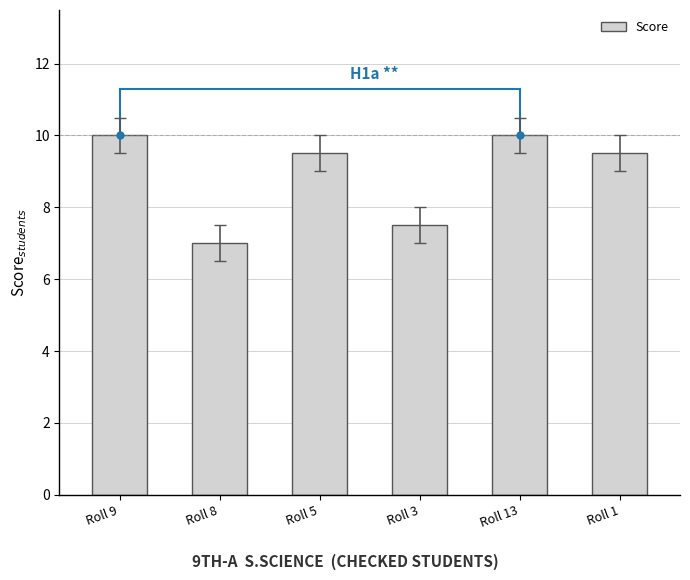

Approximately how many times larger is the value at Roll 8 compared to Roll 9?

0.7